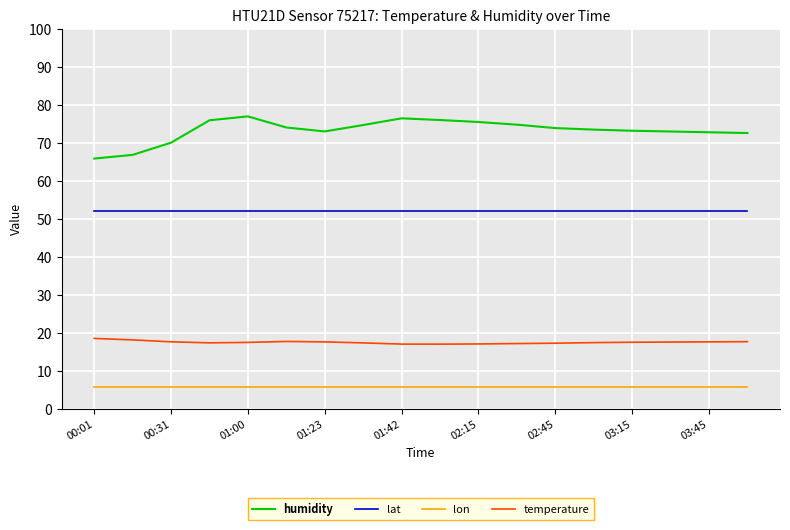

What is the difference between the maximum and minimum values in the temperature series?

1.5